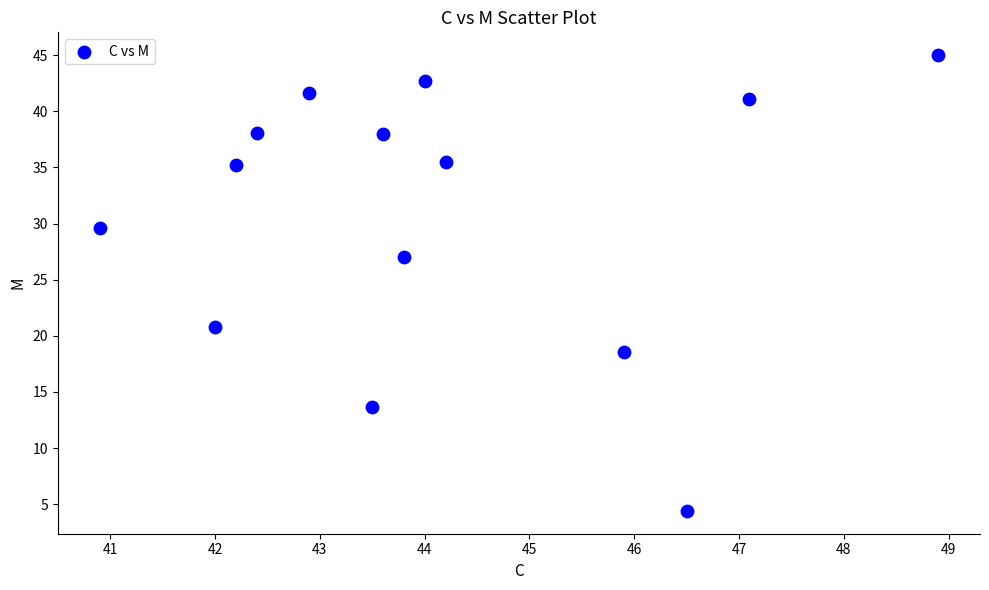

What is the range of Y values (max minus min)?

40.6